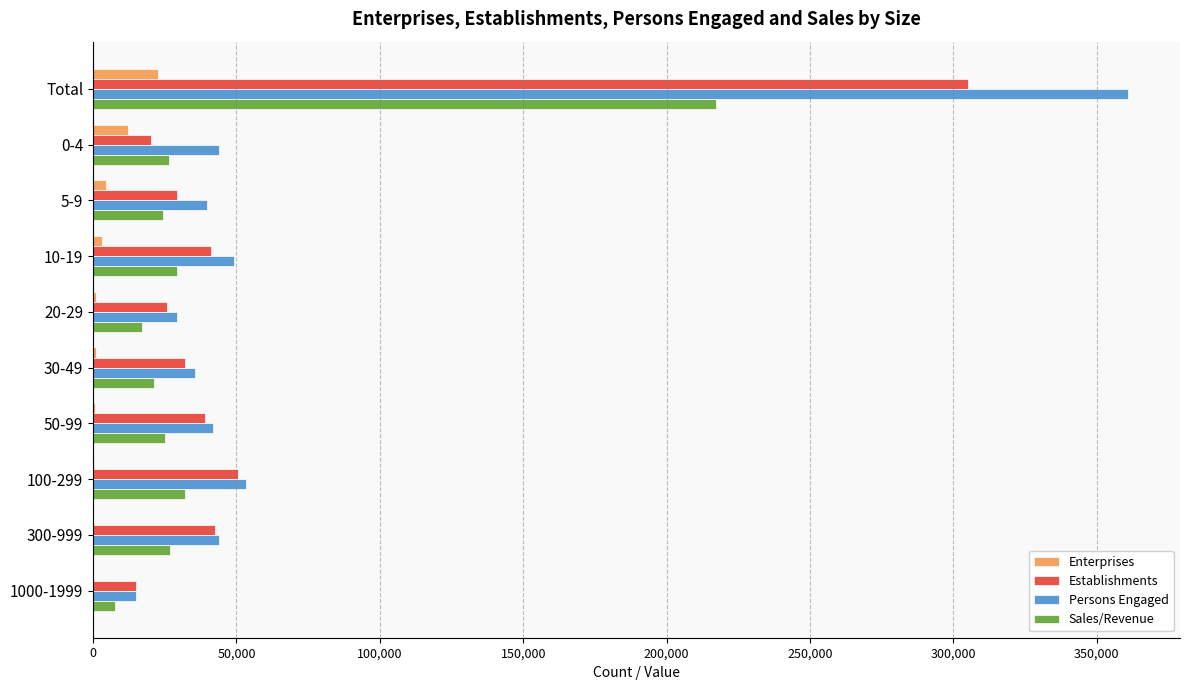

What is the sum of all Enterprises values?

45434